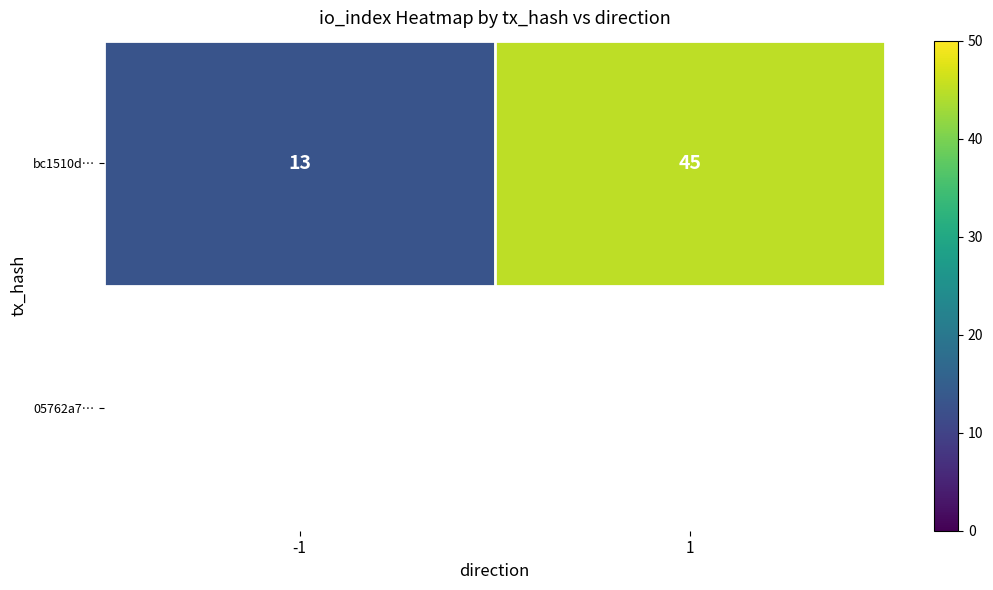

True or false: the data shows 30 at 1.

False